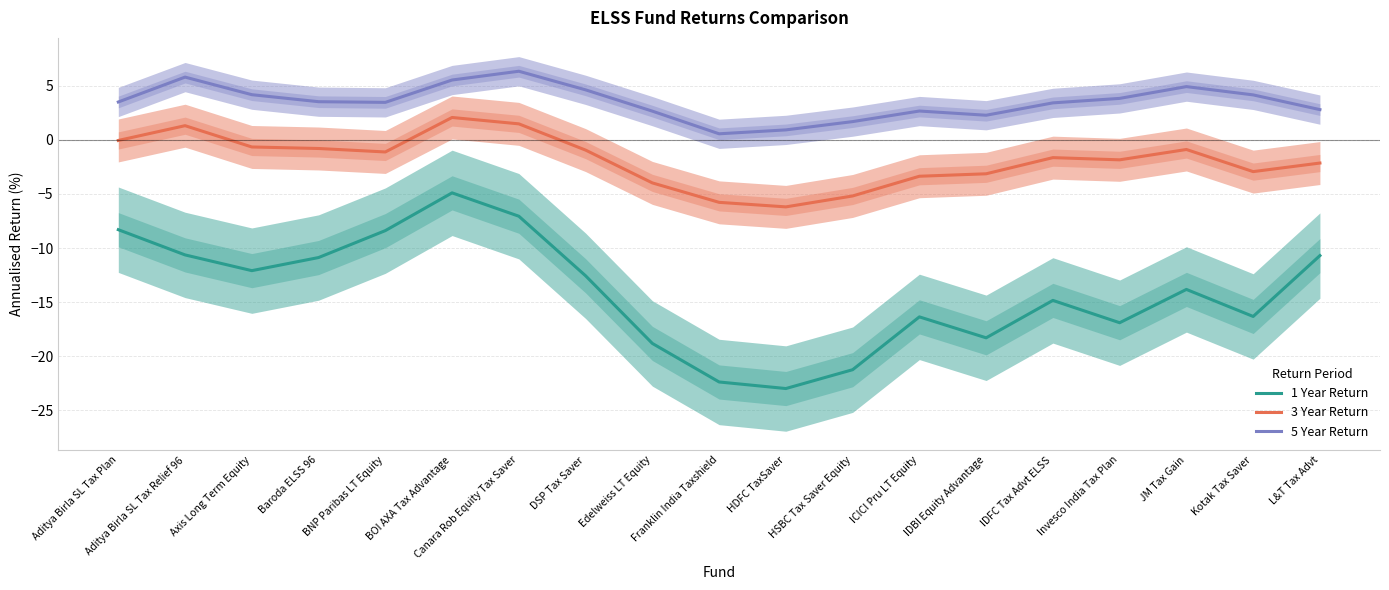

Reading left to right, list all the values displayed in this chart.

1 Year Return: -8.3	-10.6	-12.1	-10.9	-8.4	-4.9	-7.1	-12.6	-18.8	-22.4	-23.0	-21.2	-16.4	-18.3	-14.8	-16.9	-13.8	-16.3	-10.7
3 Year Return: -0.1	1.3	-0.7	-0.8	-1.1	2.1	1.5	-0.9	-4.0	-5.8	-6.2	-5.2	-3.4	-3.1	-1.6	-1.8	-0.9	-2.9	-2.1
5 Year Return: 3.5	5.8	4.2	3.5	3.5	5.5	6.3	4.6	2.7	0.6	0.9	1.7	2.7	2.3	3.4	3.8	4.9	4.2	2.8